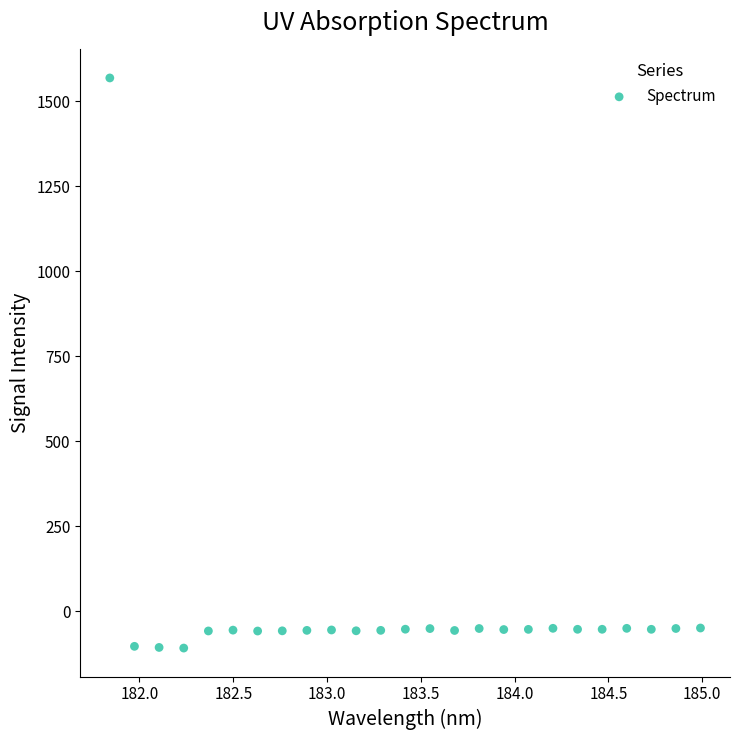

What is the range of X values (max minus min)?

3.1